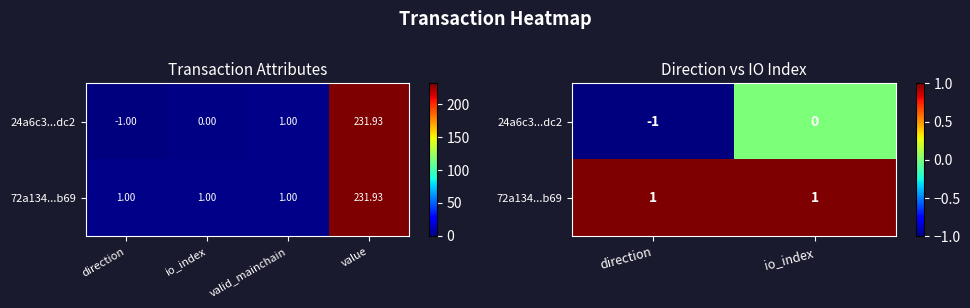

How many 24a6c3...dc2 values are between -1 and 0?

2